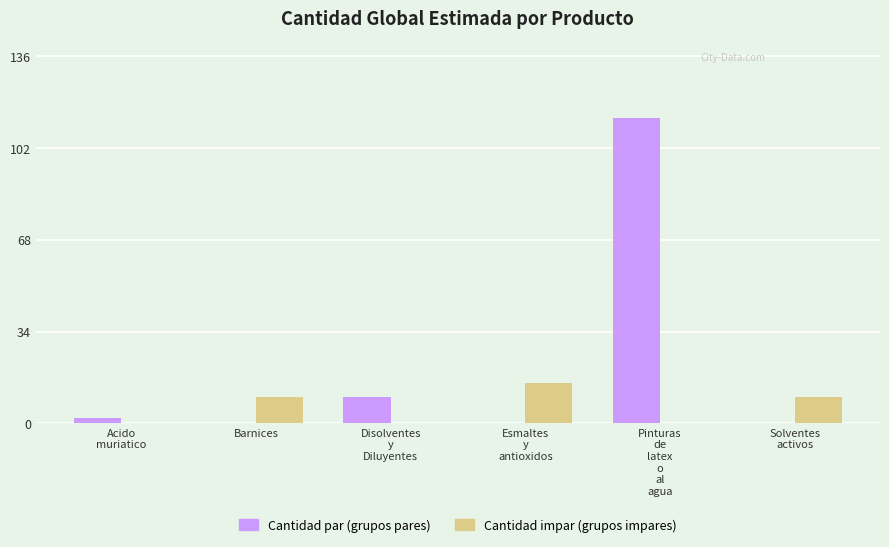

What is the maximum value shown in the chart?

114